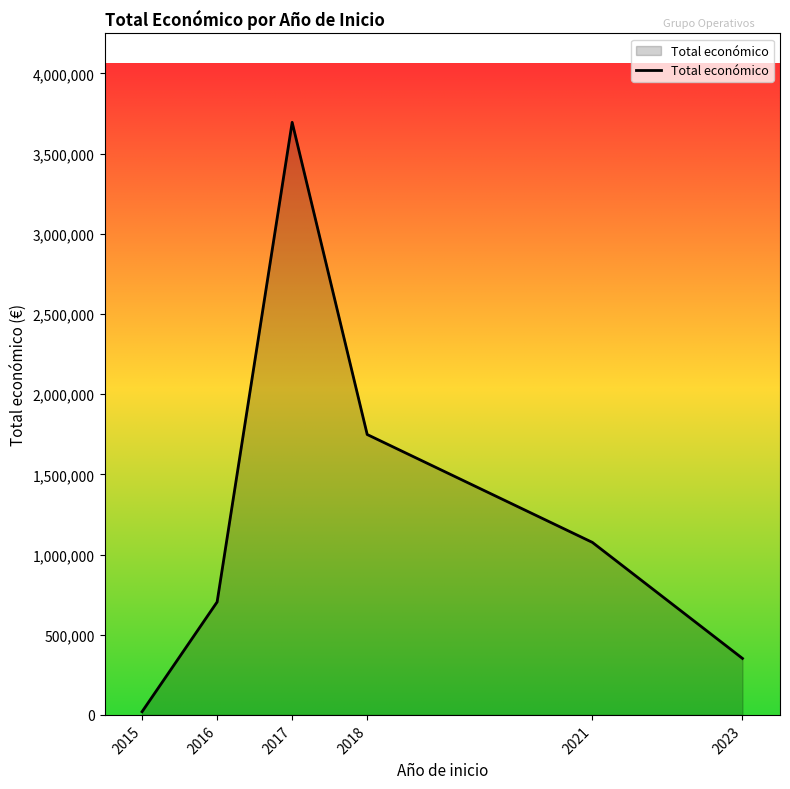

True or false: there are more than 1 points higher than both neighbors.

False